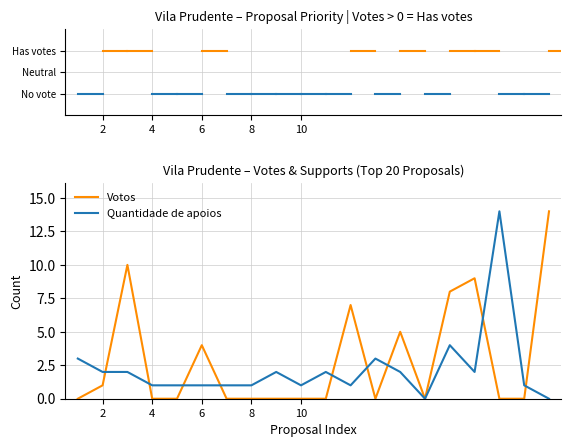

What is the maximum value shown in the chart?

14